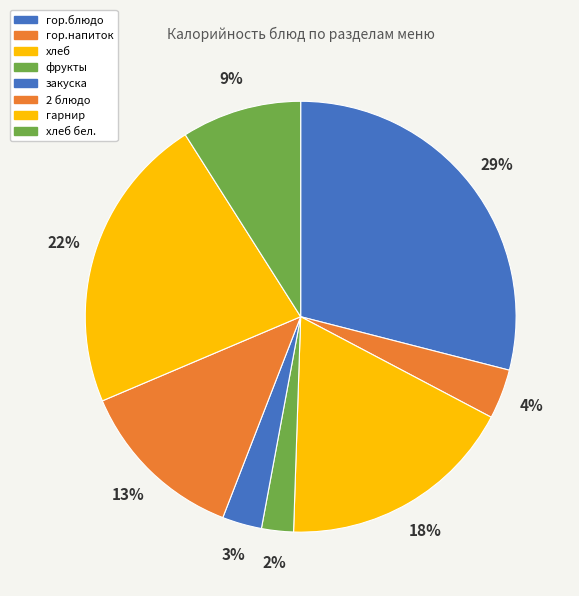

True or false: гор.блюдо accounts for 43% of the total.

False